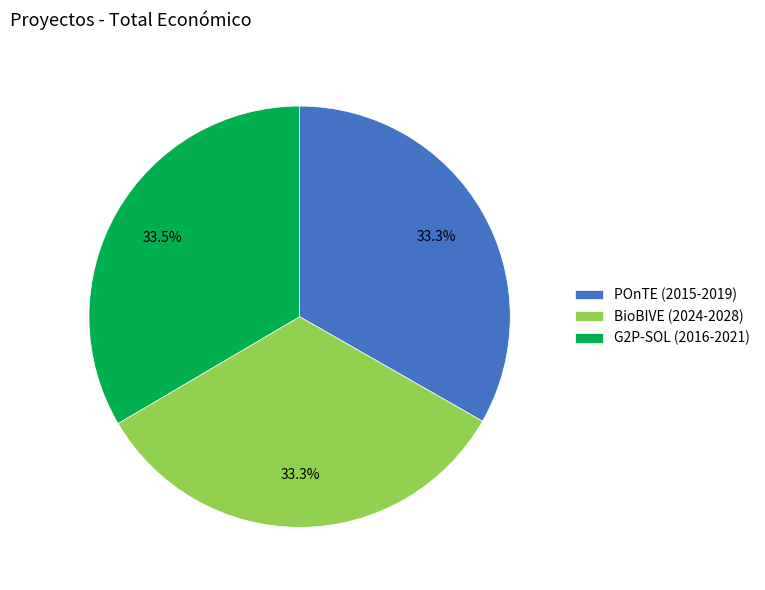

How much of the chart is everything except POnTE (2015-2019)?

66.7%